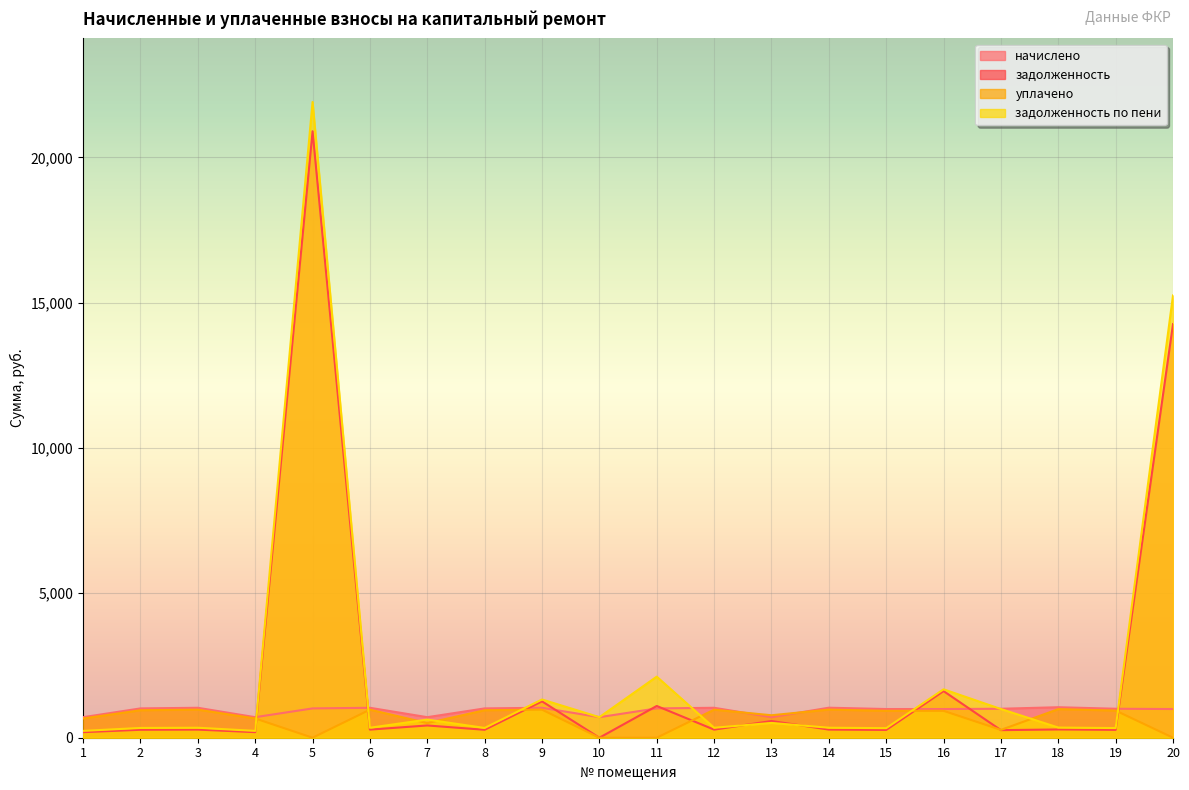

Count the number of data series in this chart.

4